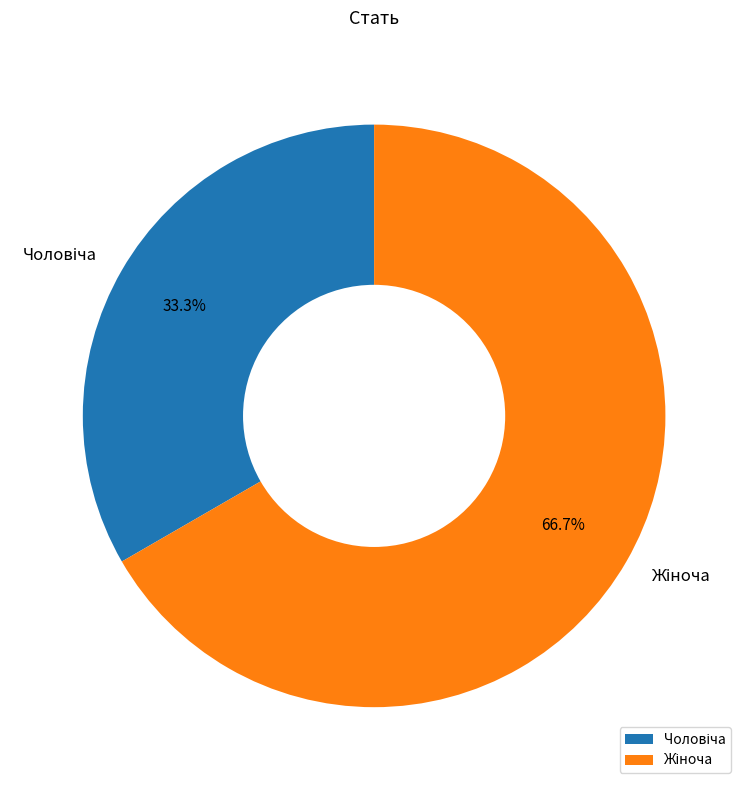

Is there any slice that represents more than half of the pie?

Yes